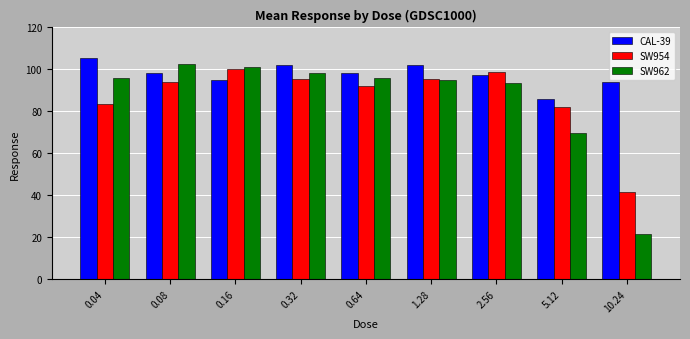

At which label is SW962 closest to 62?

5.12